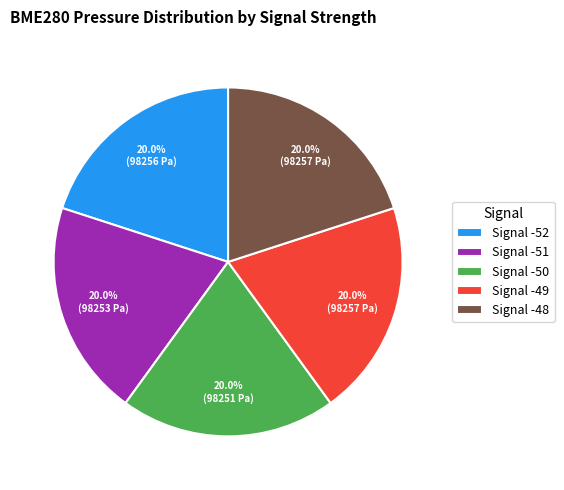

Does Signal -51 account for over 50% of the chart?

No